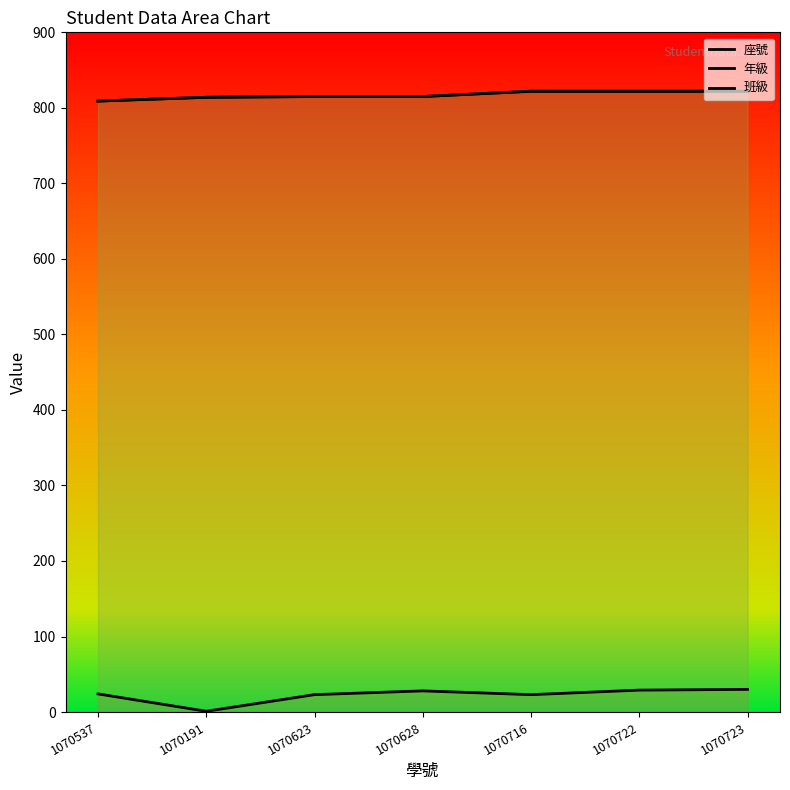

What is the average value of the 座號 series?

23